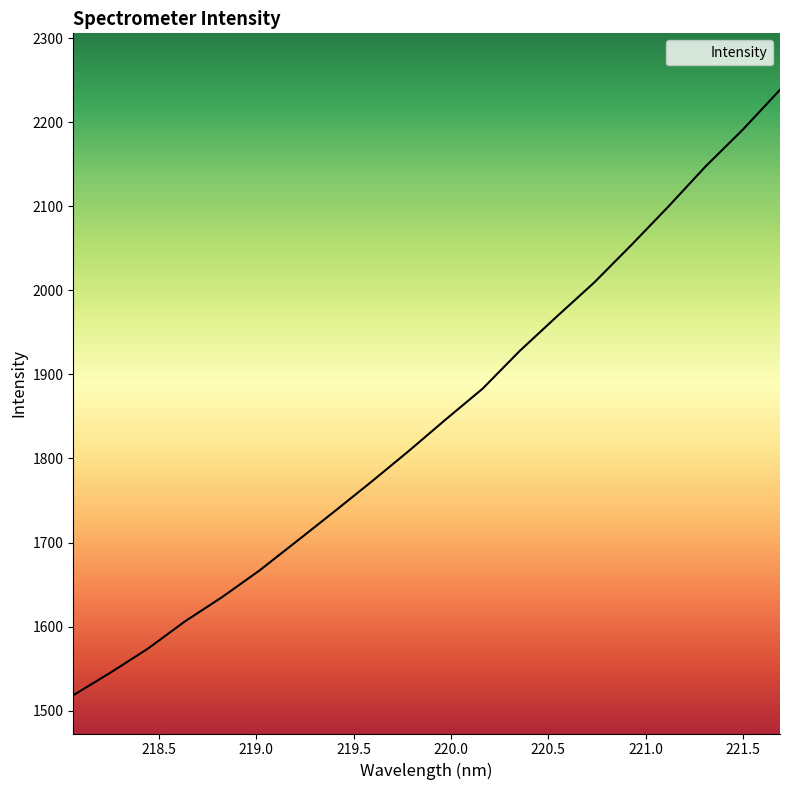

True or false: there are more than 0 points higher than both neighbors.

False